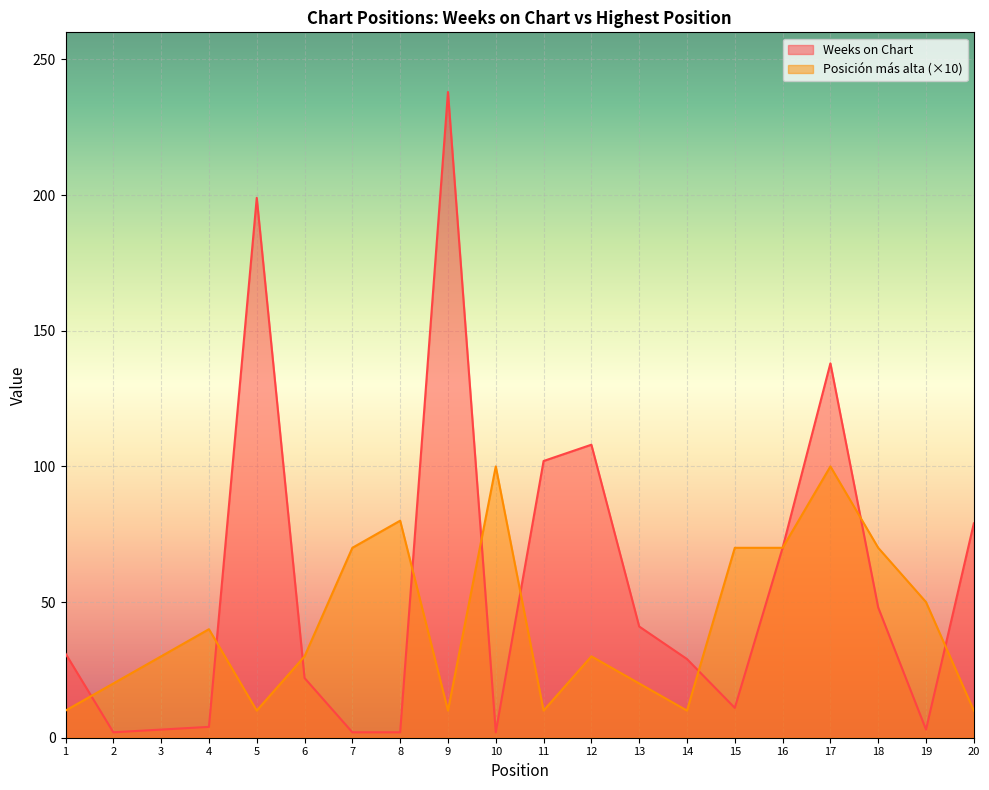

At which label does Posicion mas alta reach its minimum?

1